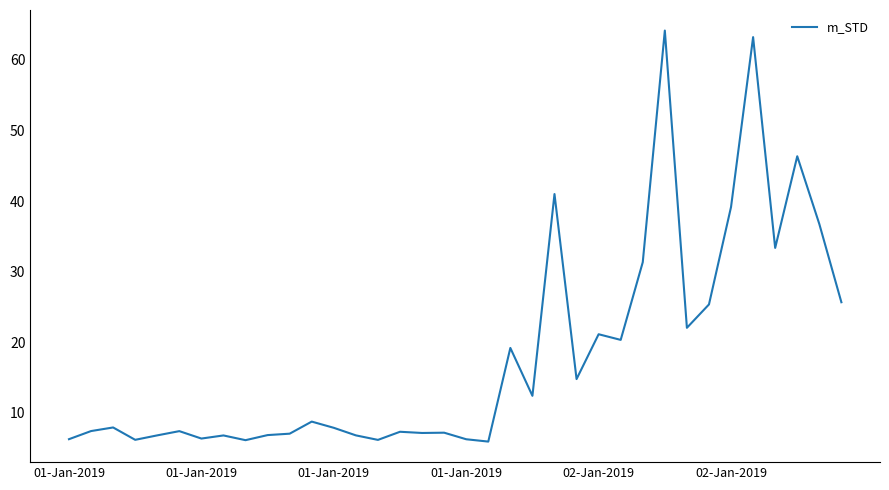

What is the smallest value displayed?

6.0